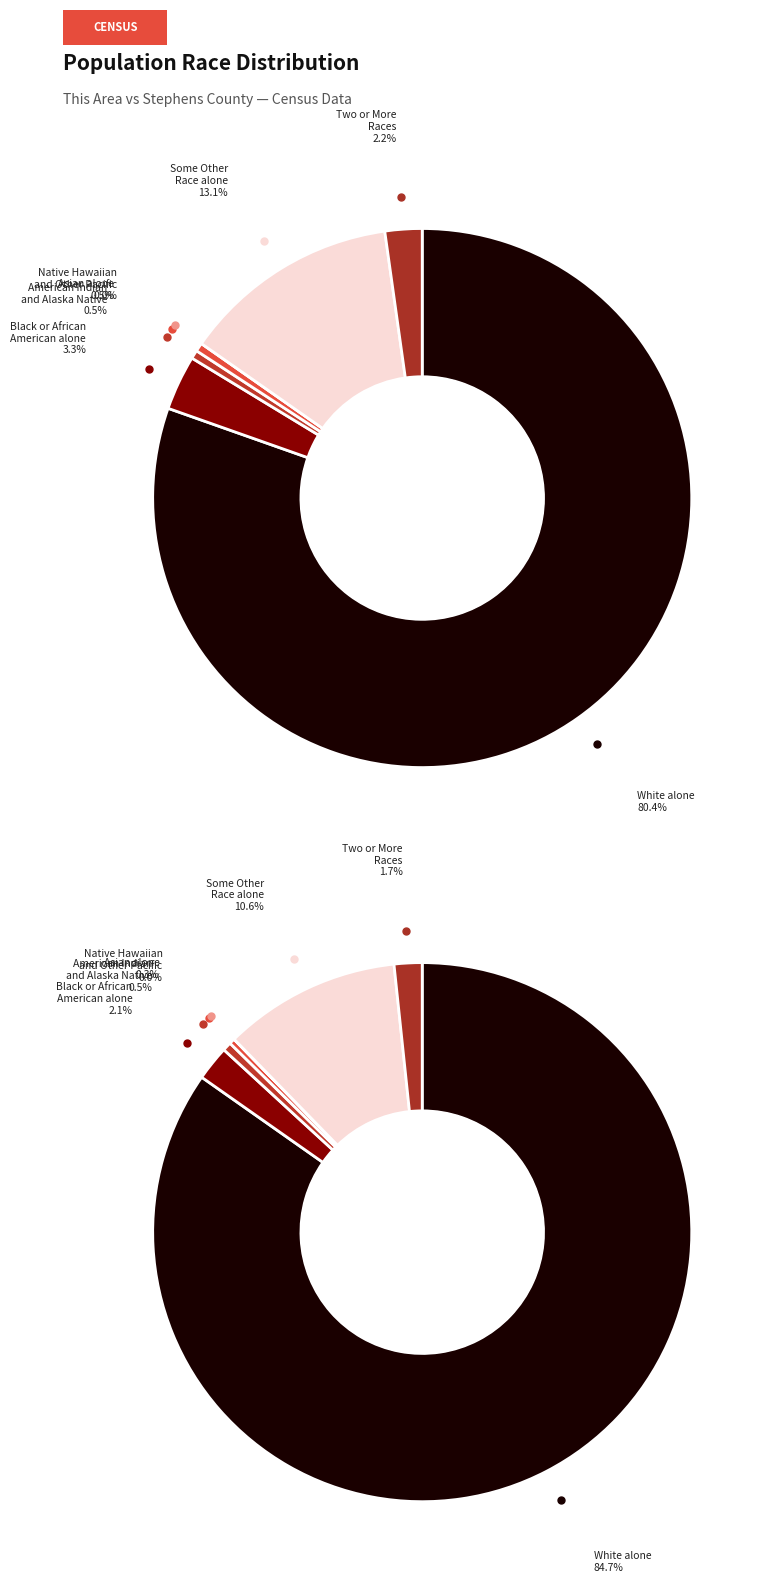

Rank the series by their average value, from lowest to highest.

this_area, stephens_county